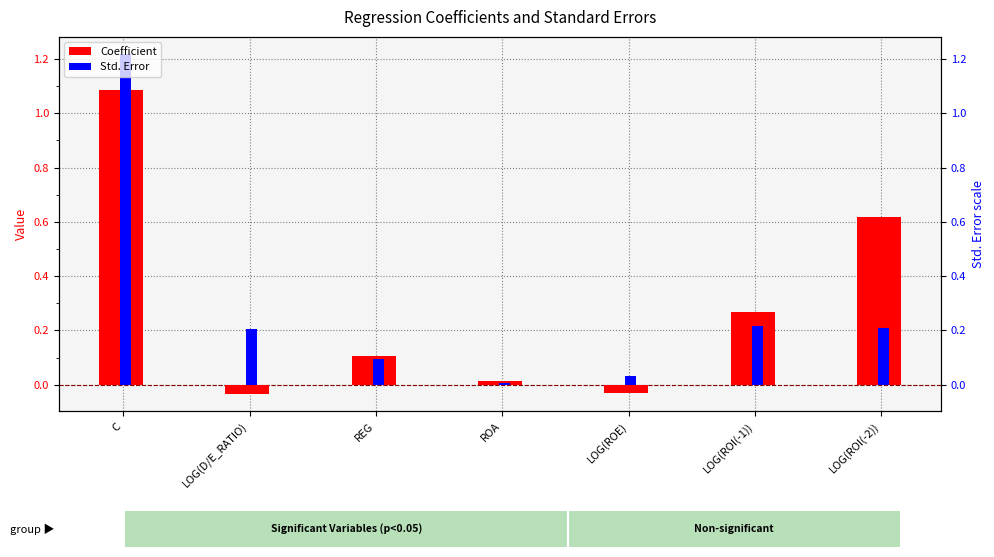

Reading left to right, transcribe all the data shown in this chart.

Coefficient: 1.1	-0.0	0.1	0.0	-0.0	0.3	0.6
Std. Error: 1.2	0.2	0.1	0.0	0.0	0.2	0.2